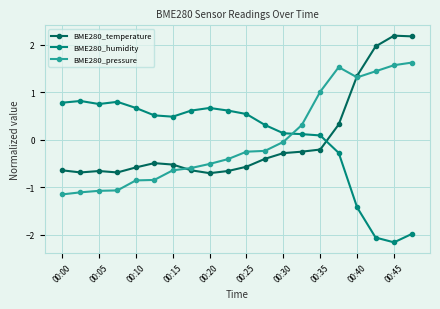

Which series ends up on top after the final intersection of BME280_pressure and BME280_temperature?

BME280_temperature